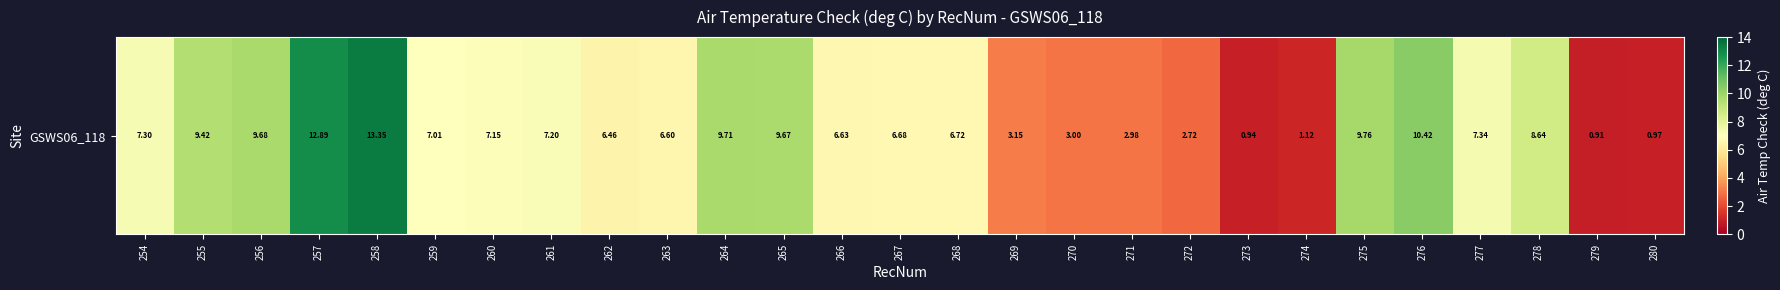

How many categories are shown in the chart?

27